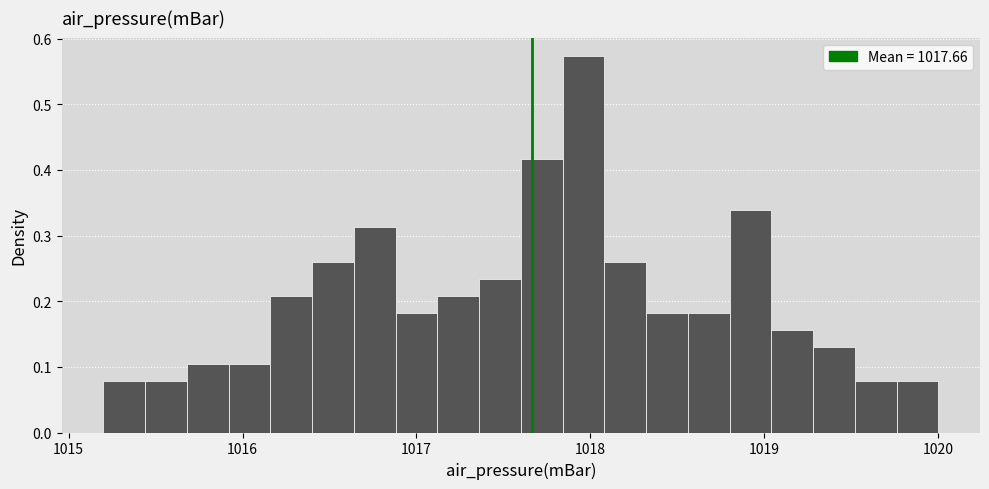

Read against the x-axis, roughly where is the centre of the tallest bar?

1018.0